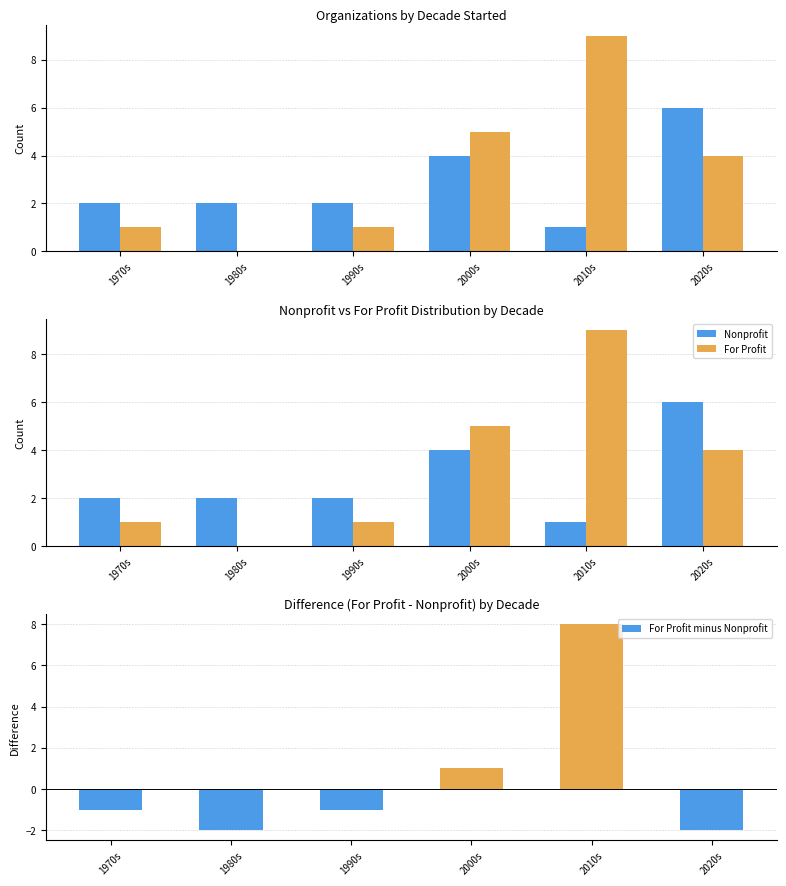

How many values in For Profit minus Nonprofit are above zero?

2